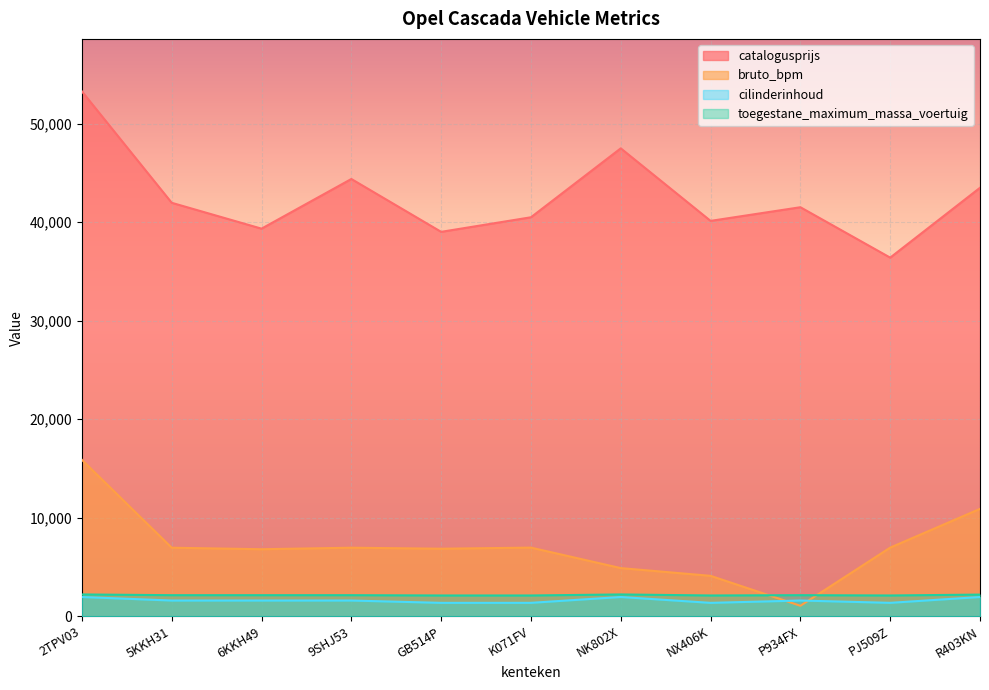

Count the number of data series in this chart.

4